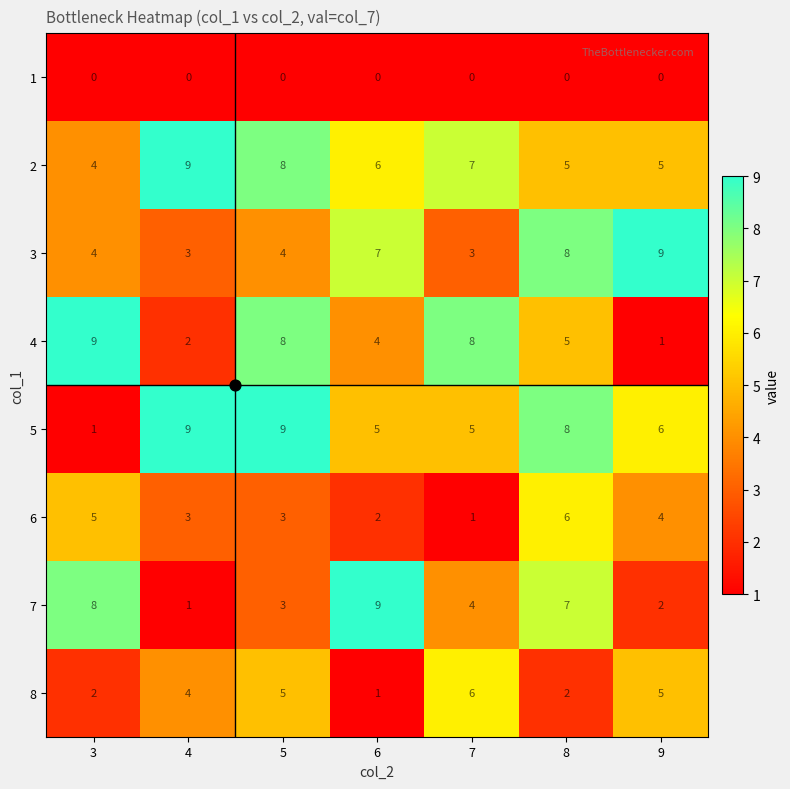

What is the difference between the maximum and minimum values in the 7 series?

8